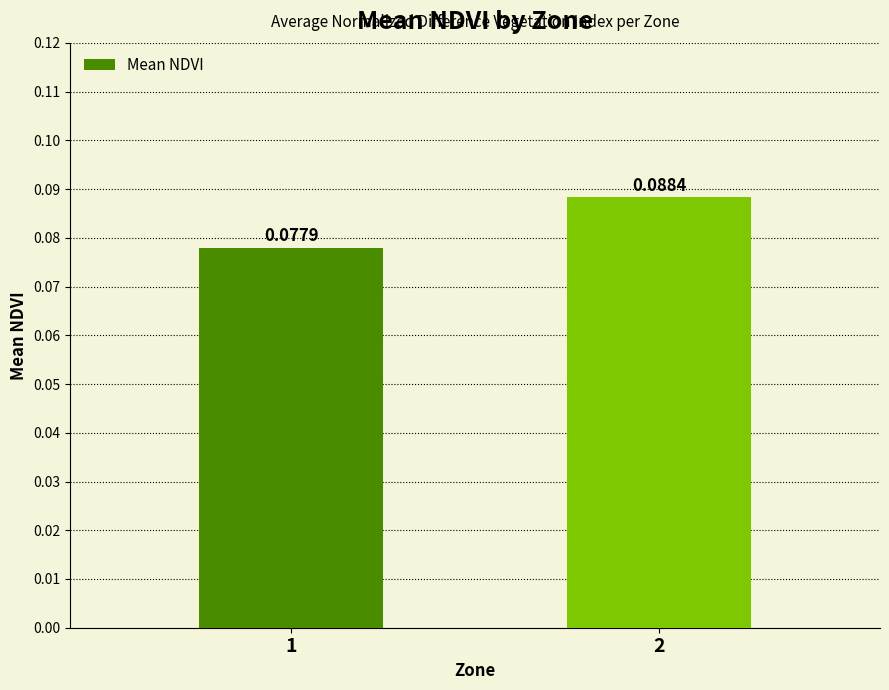

Rank the categories by value from highest to lowest.

2, 1